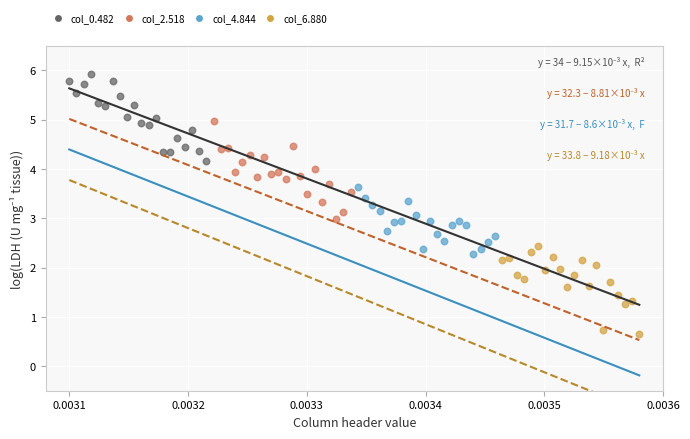

Which series reaches the maximum Y coordinate?

col_0.482